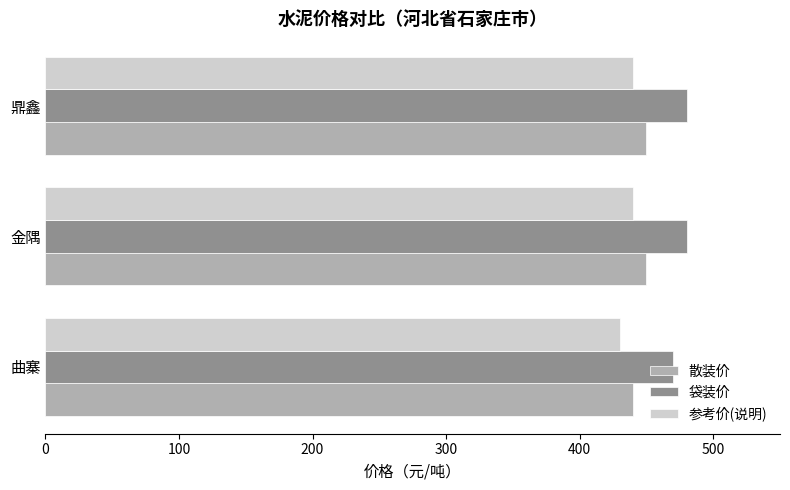

What is the sum of the 参考价(说明) values at 曲寨 and 金隅?

870